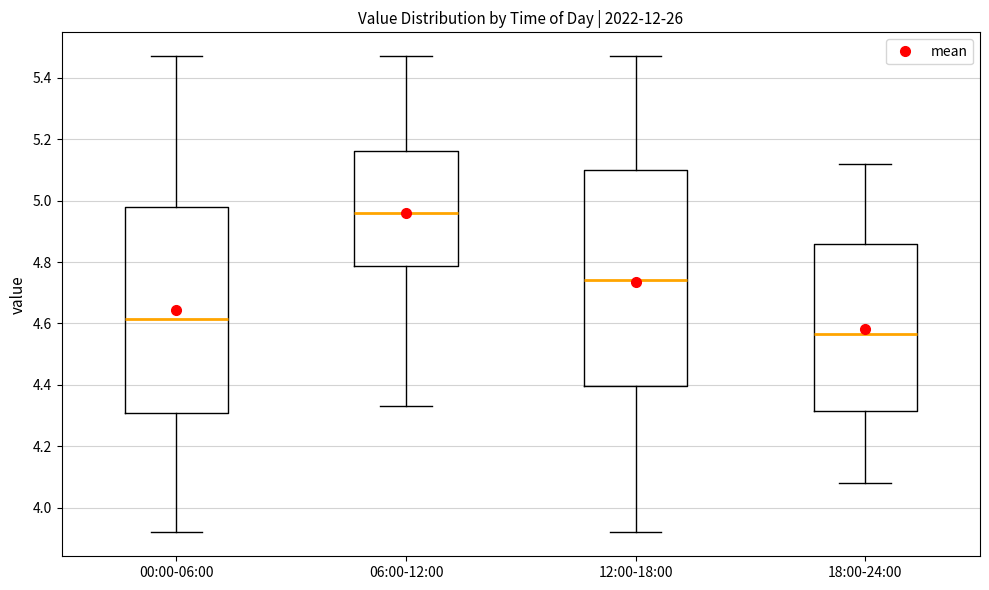

Reading left to right, transcribe this box plot: for each box, give where its median line is, the range the box spans, and where its two whiskers end, as read against the y-axis. The values are not printed on the chart, so give them approximately, as read against the axis.

00:00-06:00: median 4.62, box 4.32 to 4.98, whiskers 3.92 to 5.48
06:00-12:00: median 4.96, box 4.78 to 5.16, whiskers 4.34 to 5.48
12:00-18:00: median 4.74, box 4.40 to 5.10, whiskers 3.92 to 5.48
18:00-24:00: median 4.56, box 4.32 to 4.86, whiskers 4.08 to 5.12